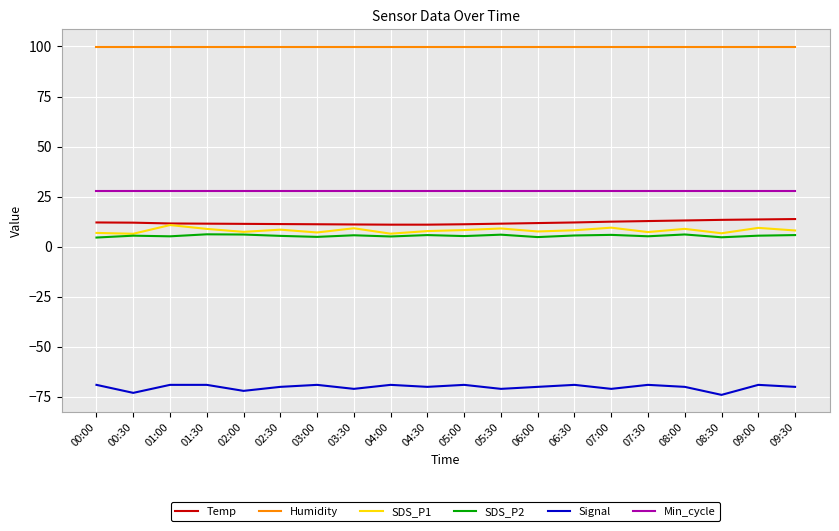

What is the total value across all series at 00:30?

78.9